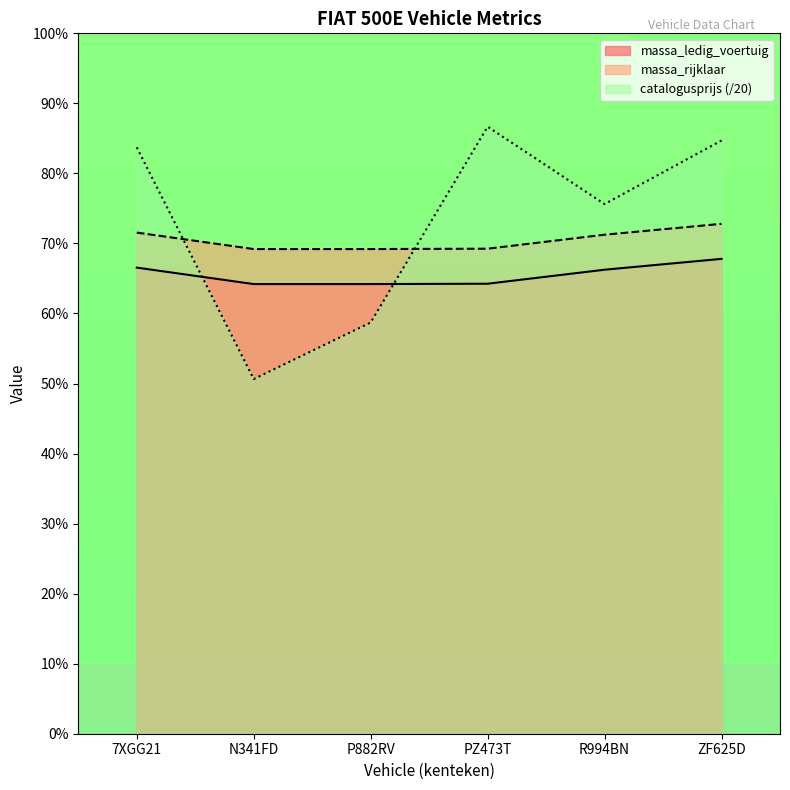

Is it true that massa_rijklaar equals 1456.0 at ZF625D?

True